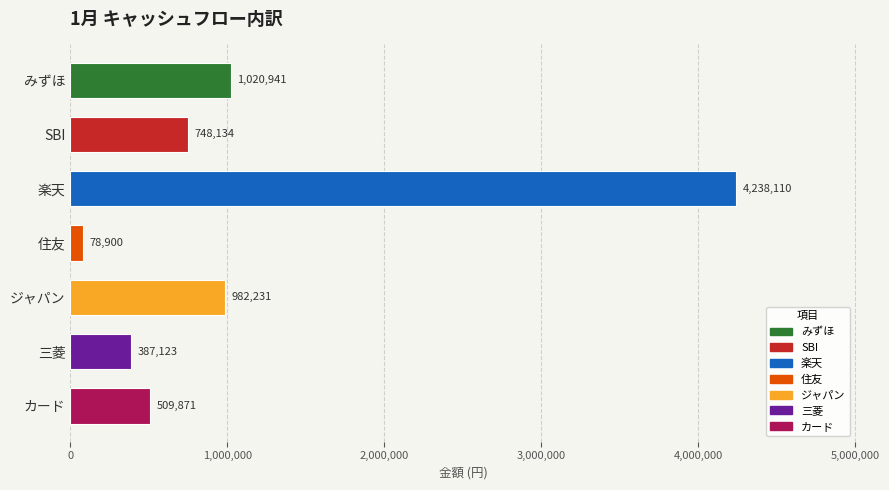

What is the value of the 7th bar from the top?

509871